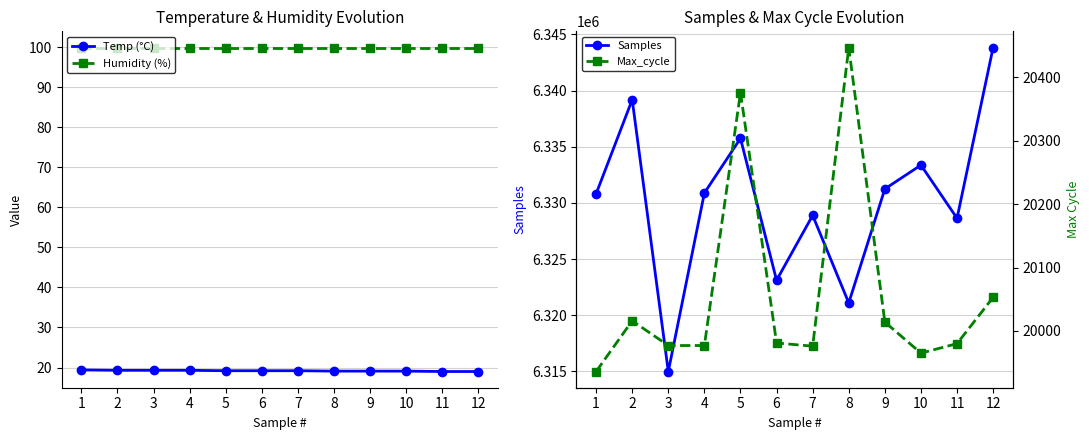

How many interior local peaks does the Samples series have?

4